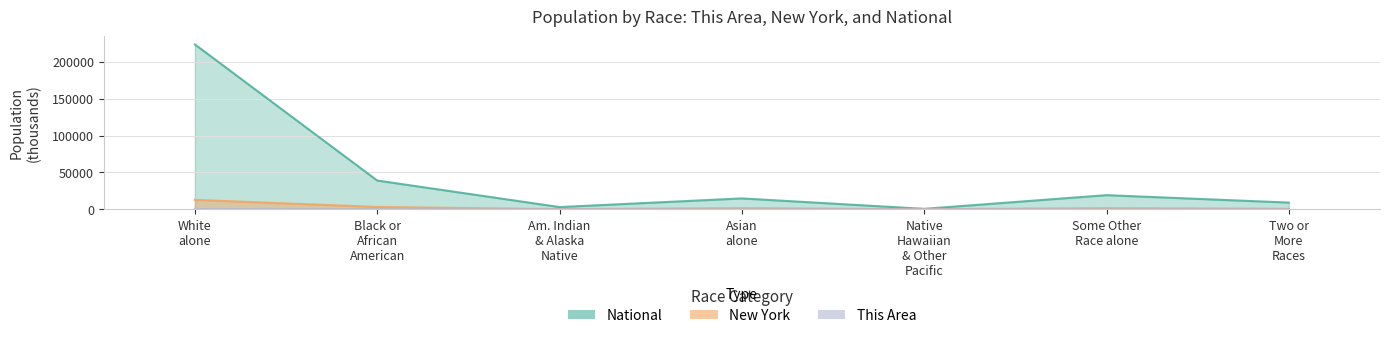

Is it true that This Area equals 2.1 at Some Other Race alone?

False